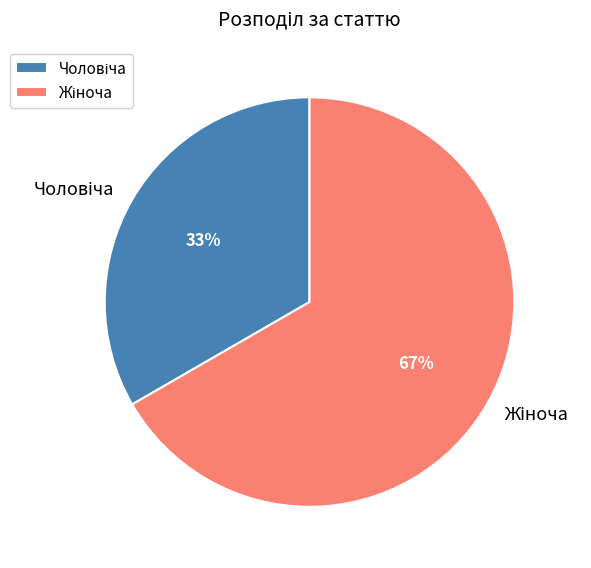

To the nearest percent, what is the average slice percentage?

50%